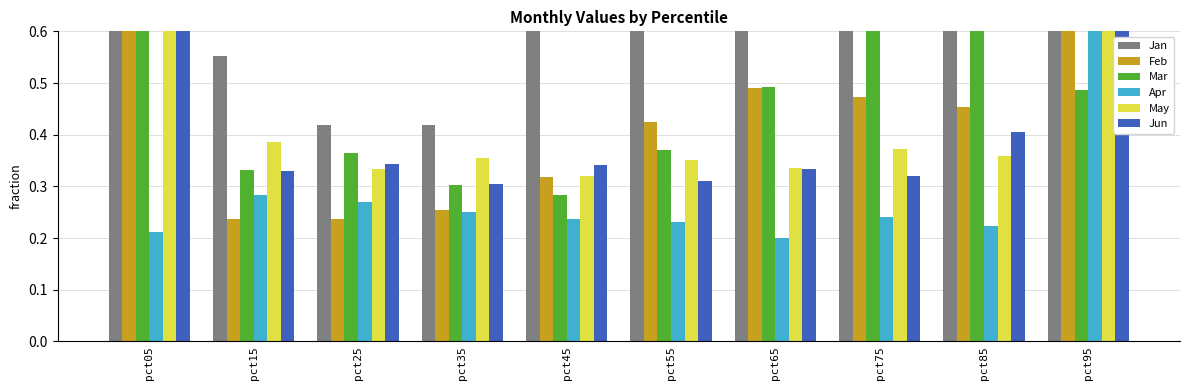

Is it true that Apr equals 0.4 at pct15?

False